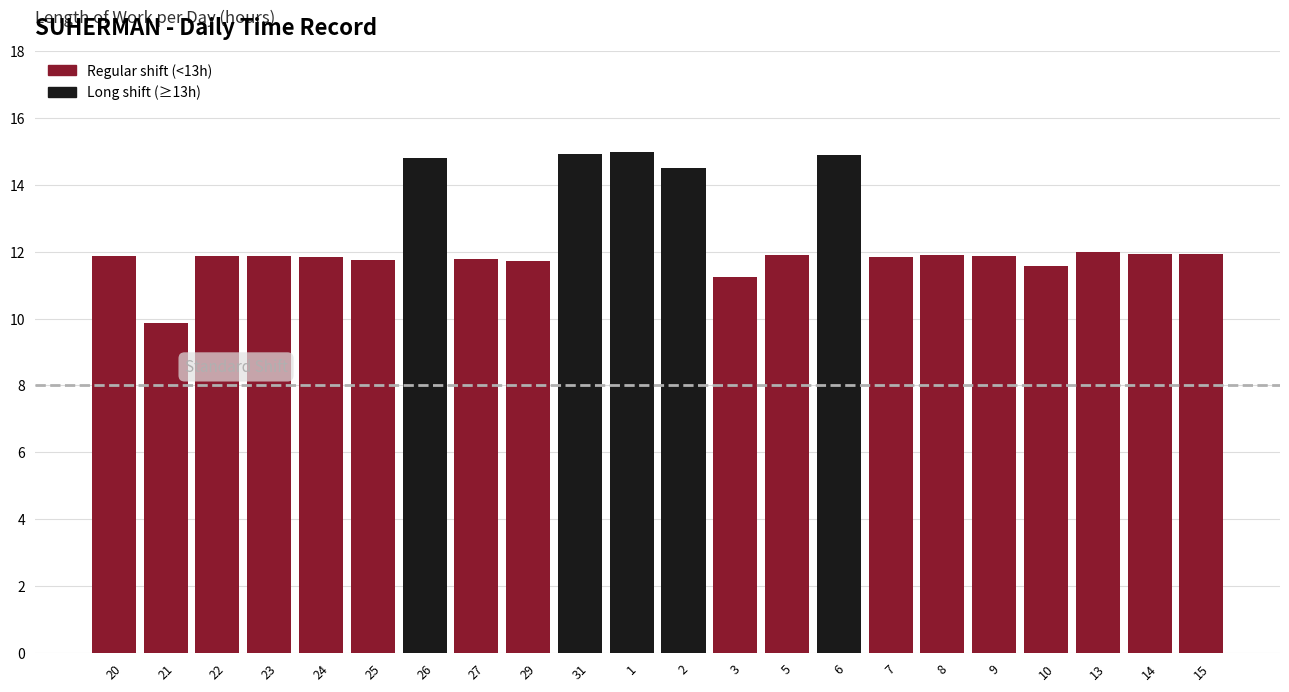

What is the change in value from 21 to 6?

+5.0